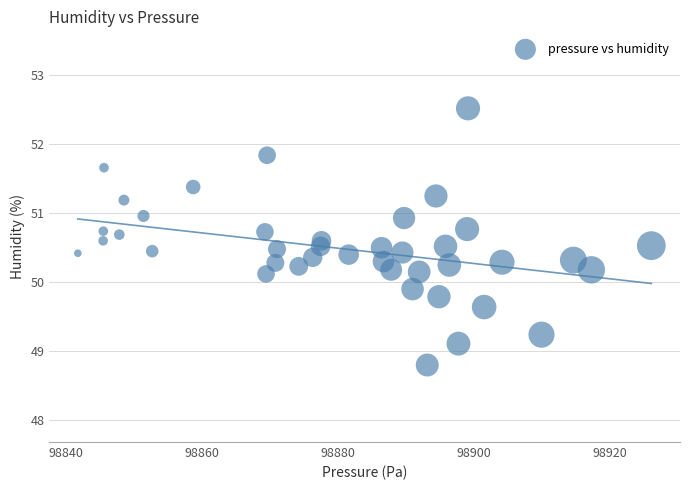

What is the range of Y values (max minus min)?

3.7